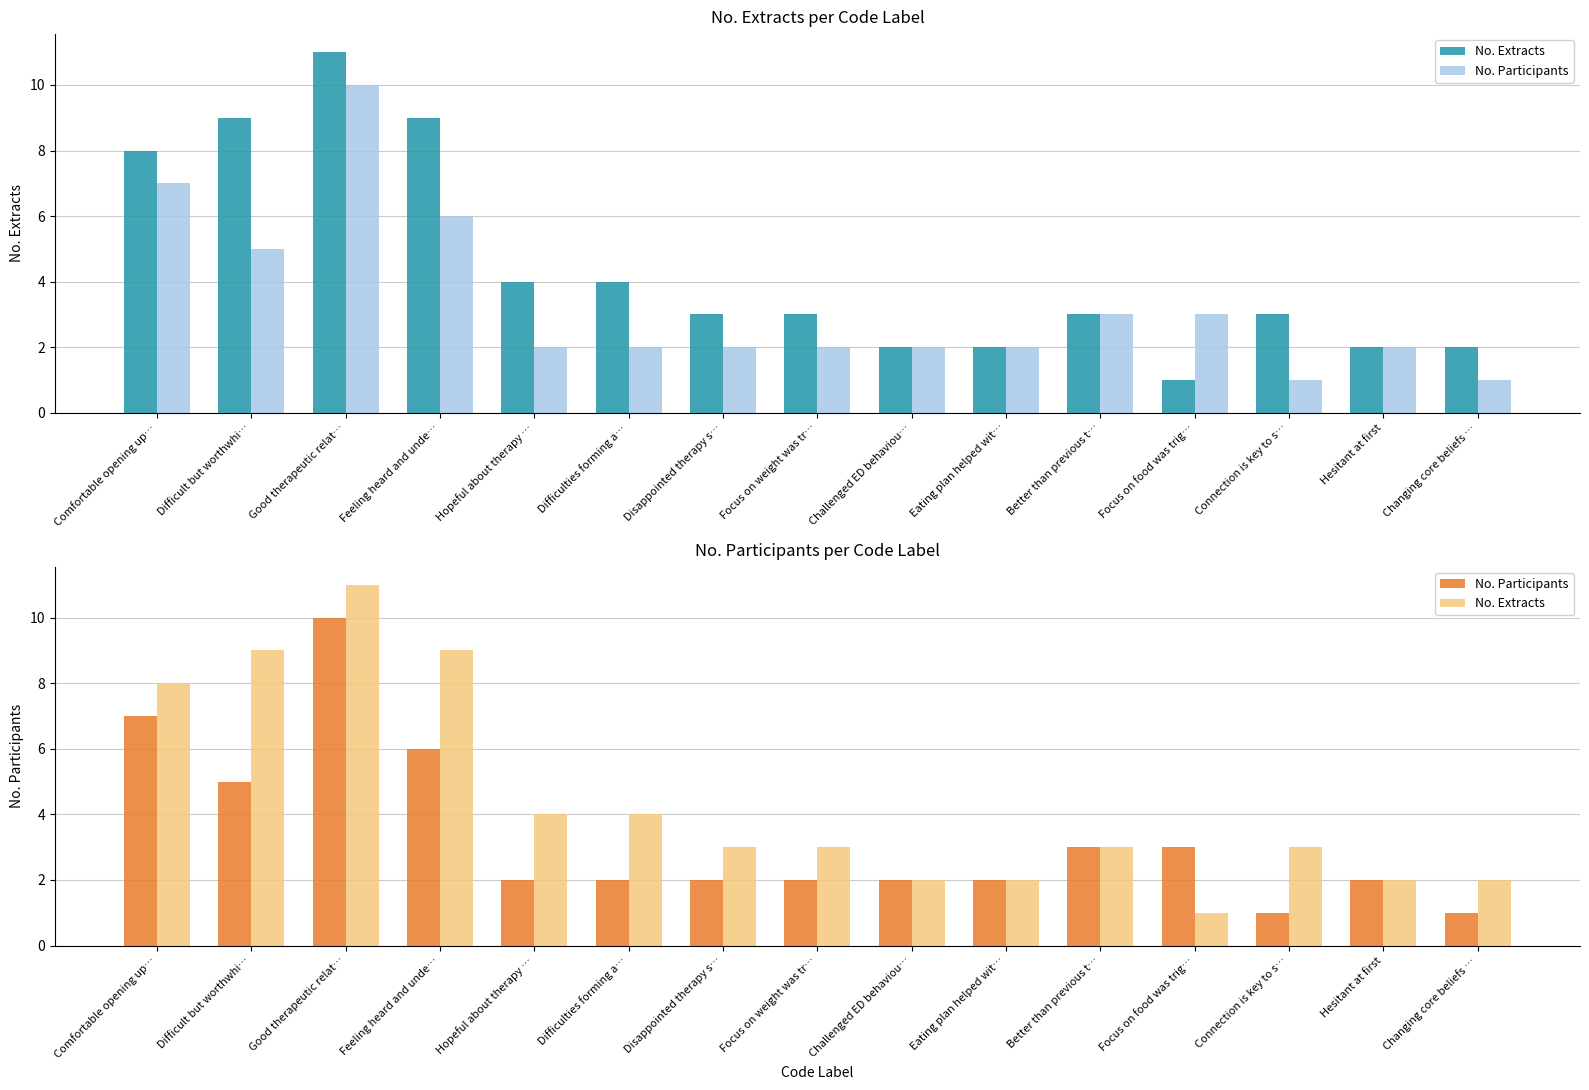

At Focus on food was trig…, list the series in order from smallest to largest.

No. Extracts, No. Participants